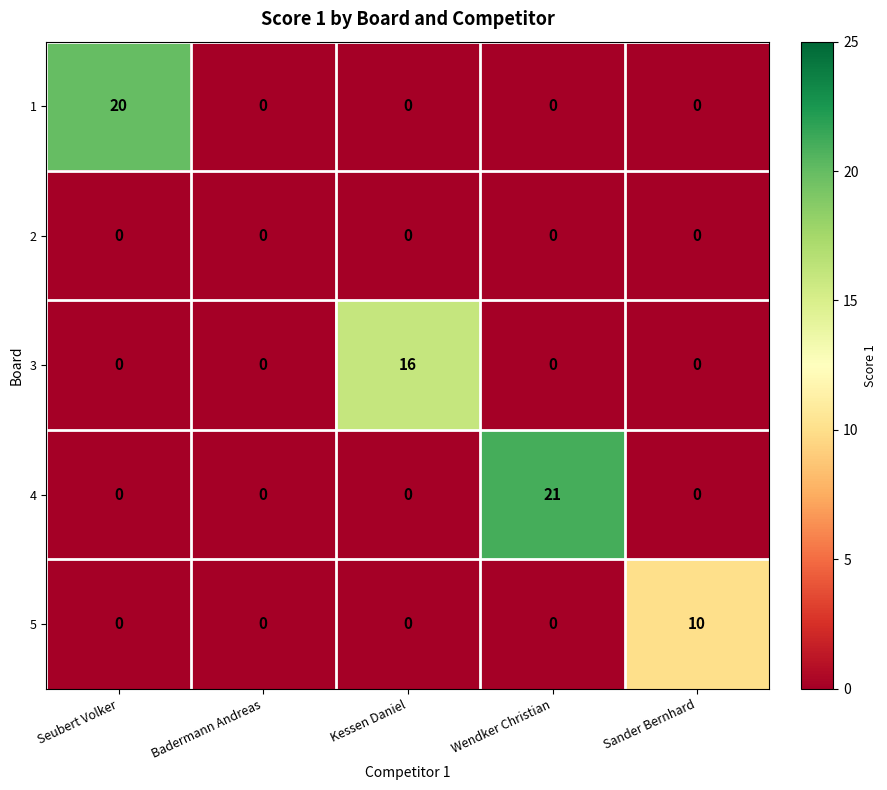

Which series has the largest range (max minus min)?

4